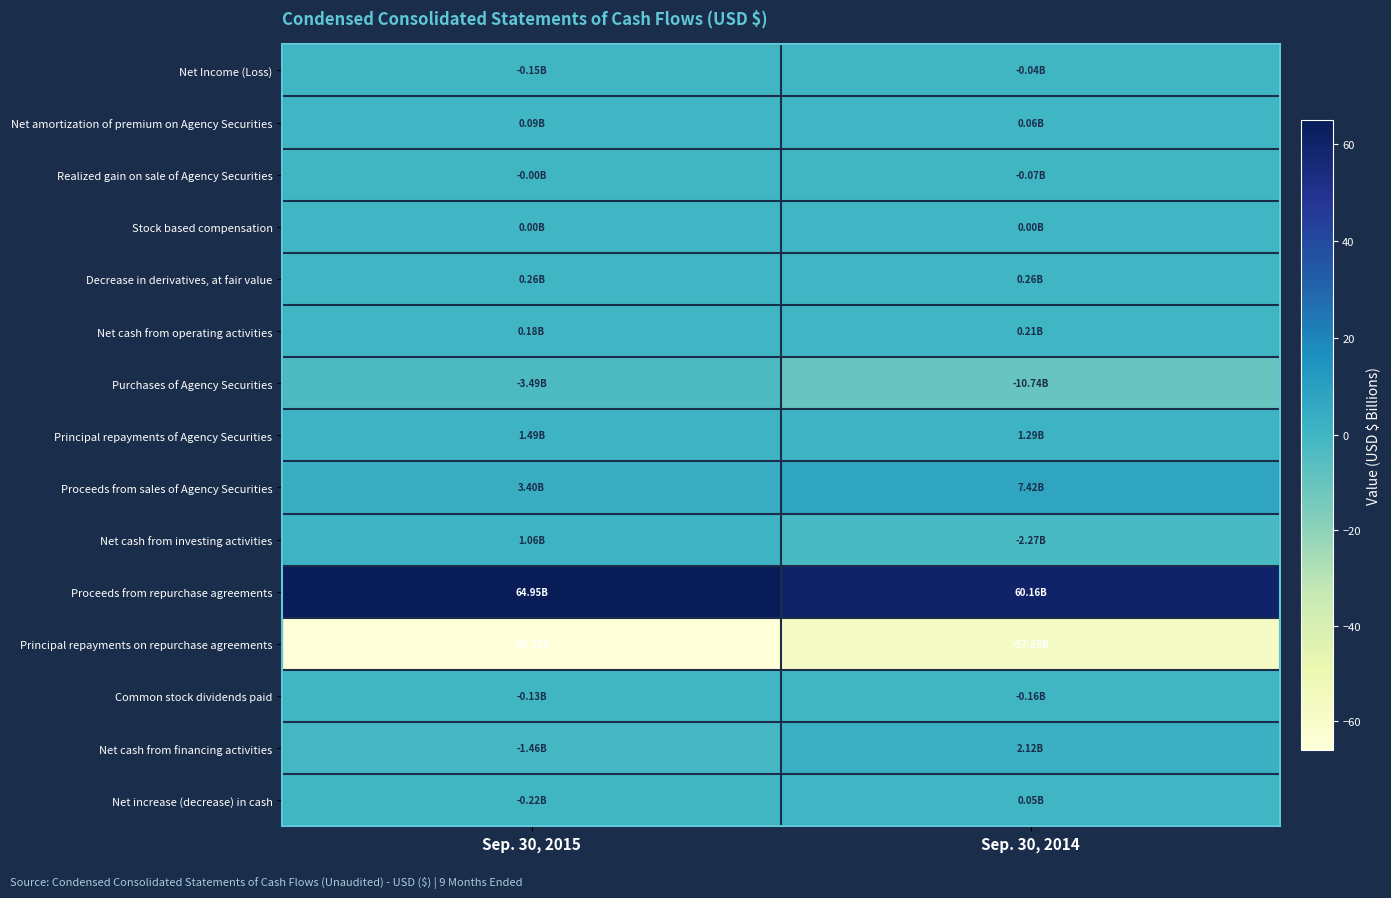

What is the maximum value shown in the chart?

64.9